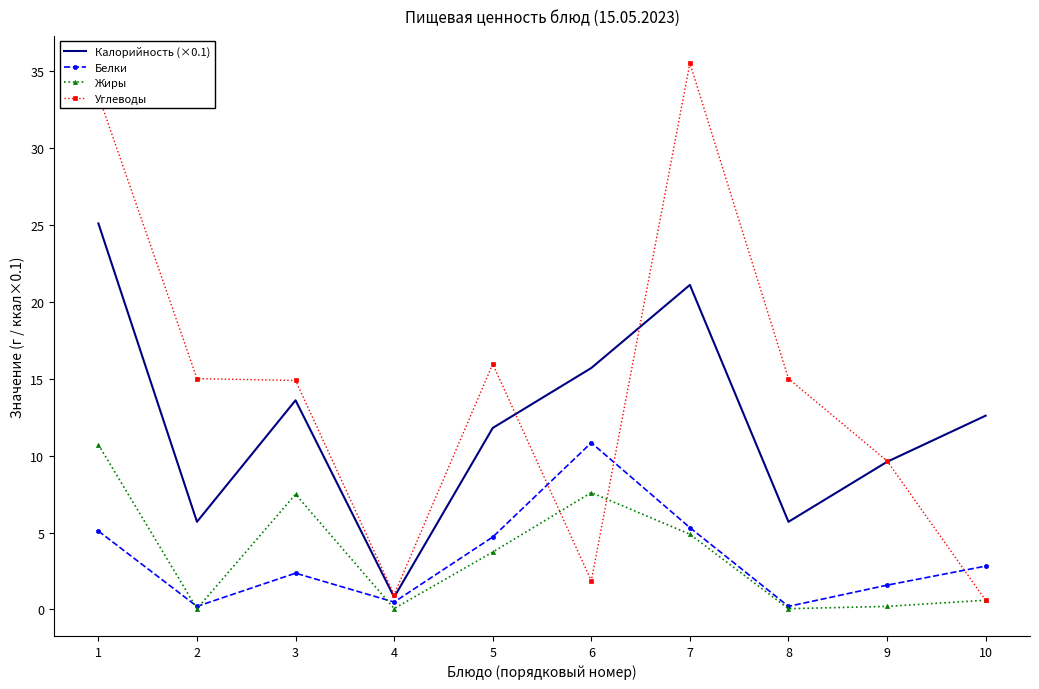

Between 5 and 9, which series saw the biggest shift?

Углеводы